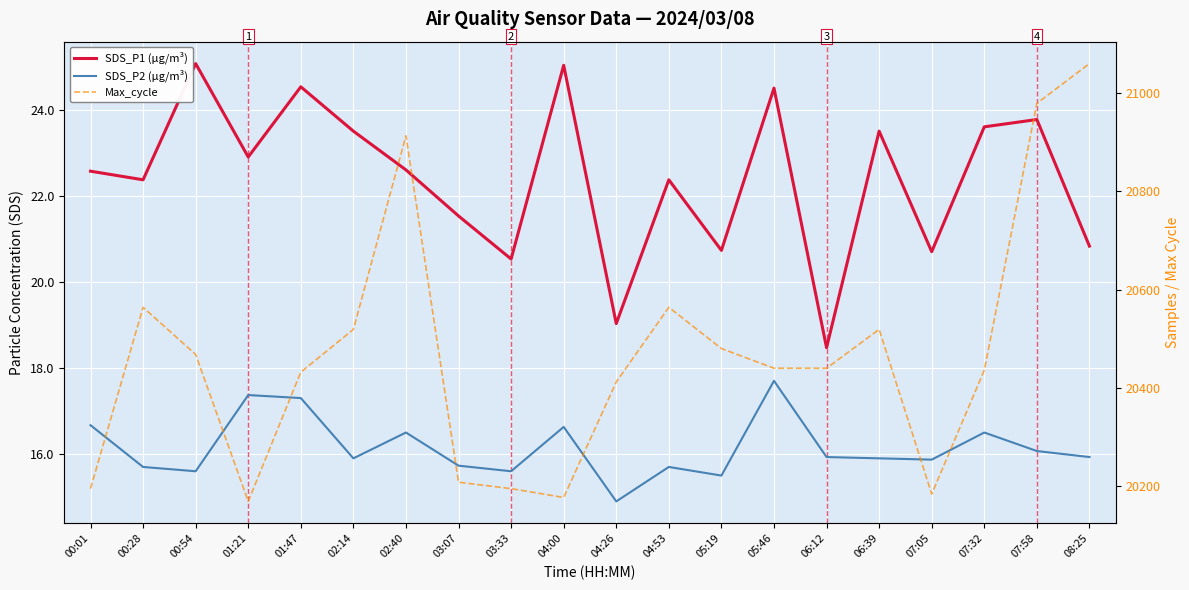

What position from the right is 03:33?

12